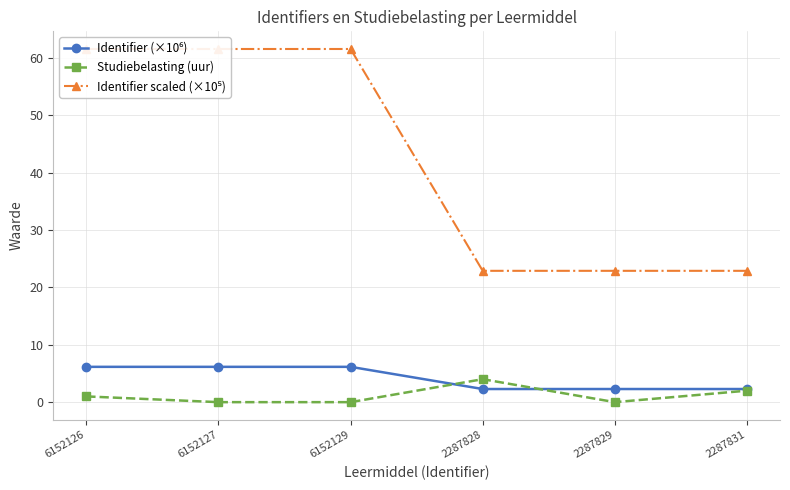

What is the spread (max minus min) of values at 2287831?

20.9